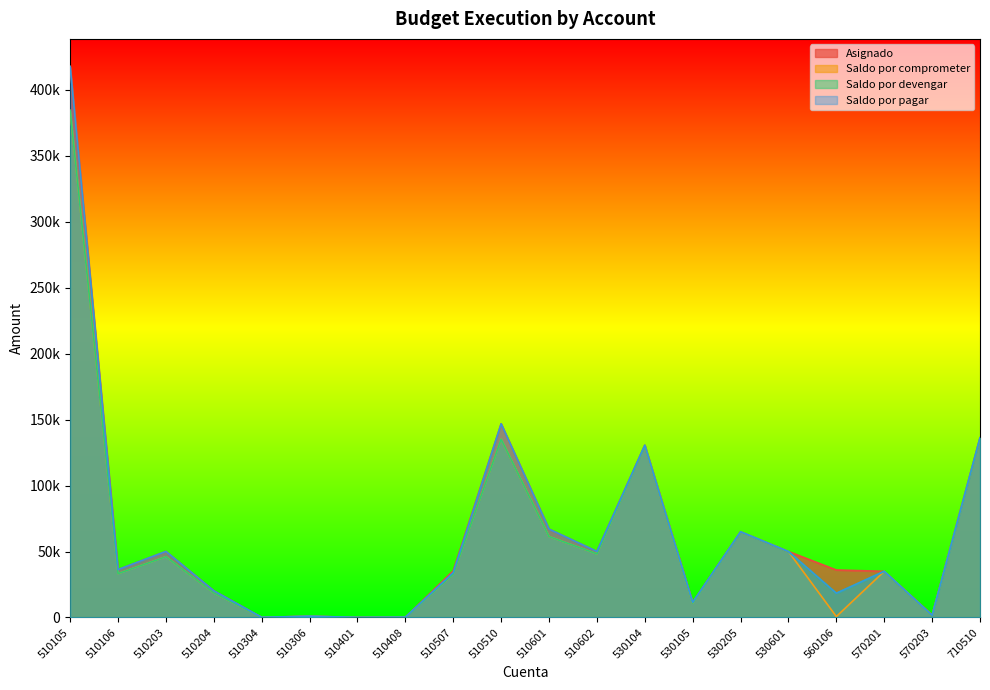

Does the chart display data point markers on the line(s)?

No